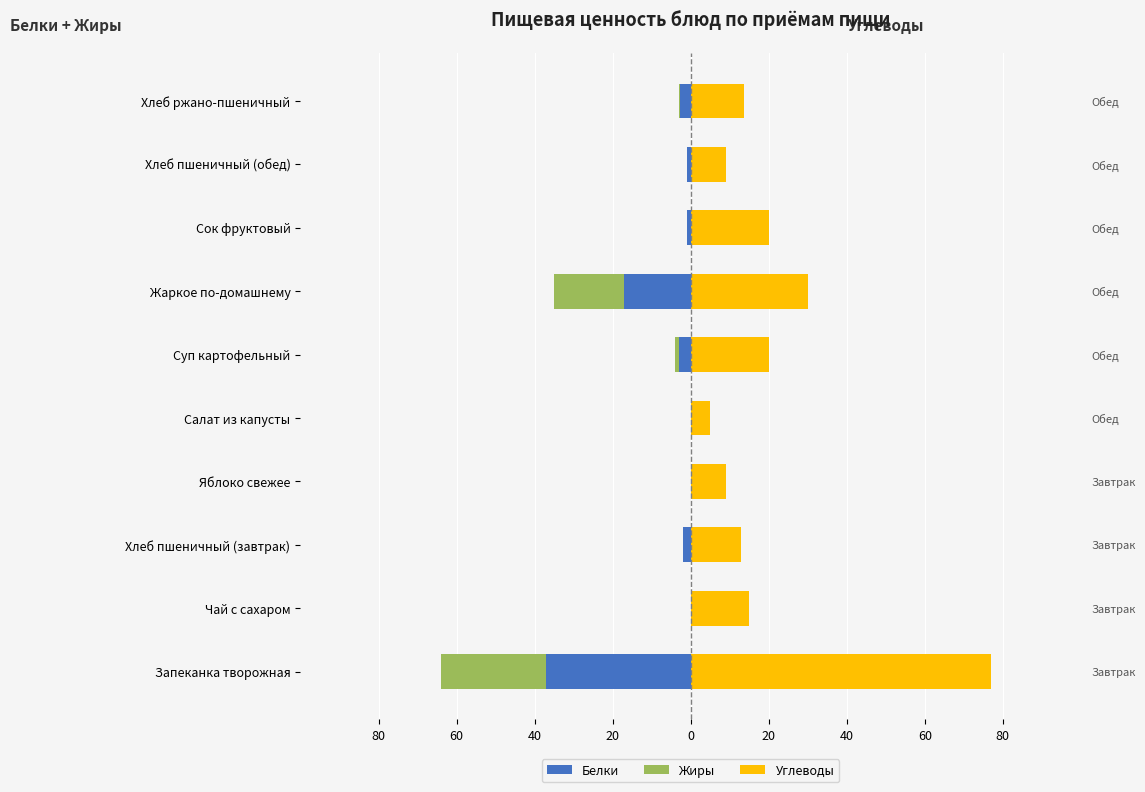

Reading left to right, what are all the values shown in this chart?

Белки: -37.0	0.0	-2.0	0.0	0.0	-3.0	-17.0	-1.0	-1.0	-2.6
Жиры: -27.0	0.0	0.0	0.0	0.0	-1.0	-18.0	0.0	0.0	-0.5
Углеводы: 77.0	15.0	13.0	9.0	5.0	20.0	30.0	20.0	9.0	13.7